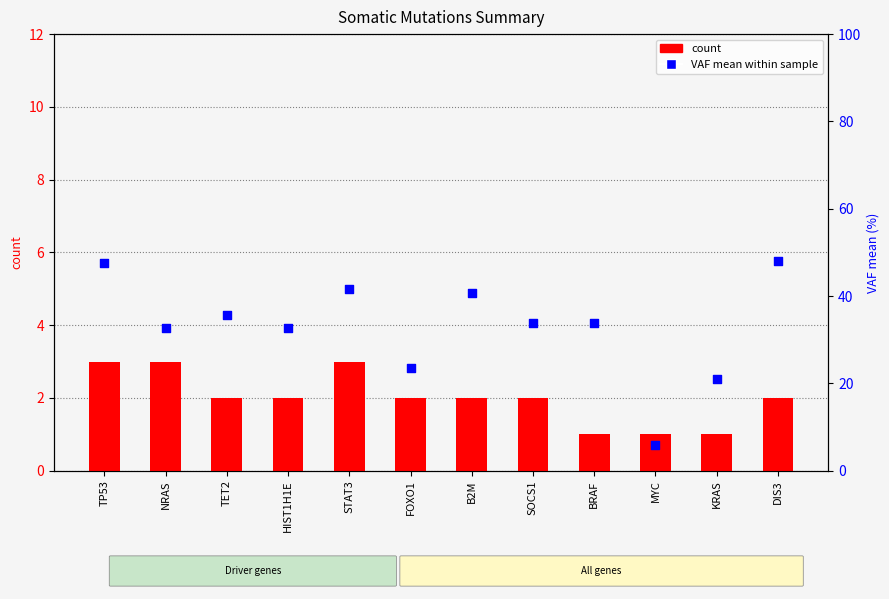

Which series reaches the minimum Y coordinate?

count